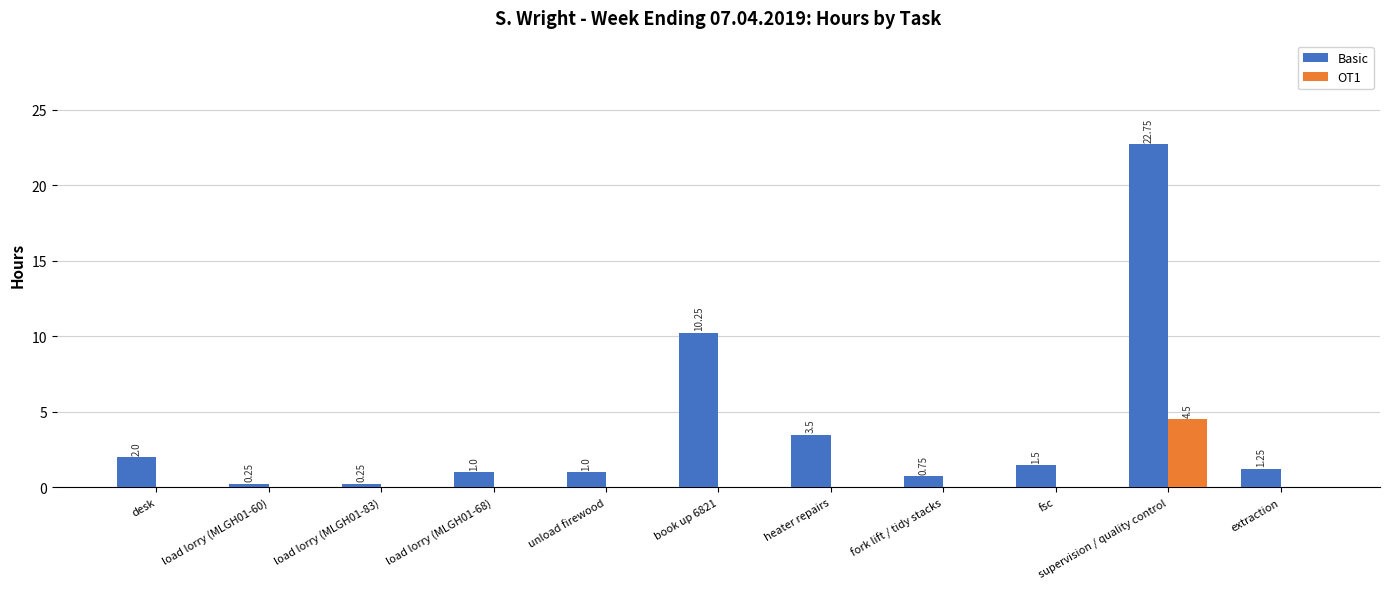

Which series changed the most between load lorry (MLGH01-68) and supervision / quality control?

Basic